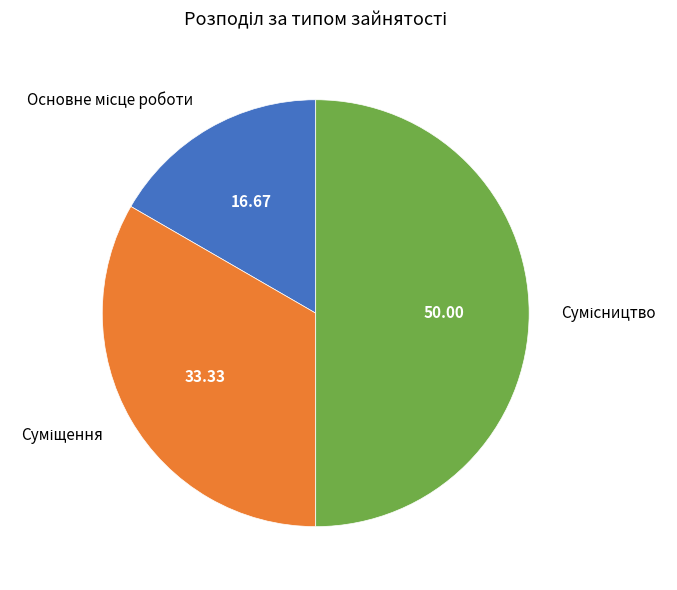

Rank the categories by value from lowest to highest.

Основне місце роботи, Суміщення, Сумісництво